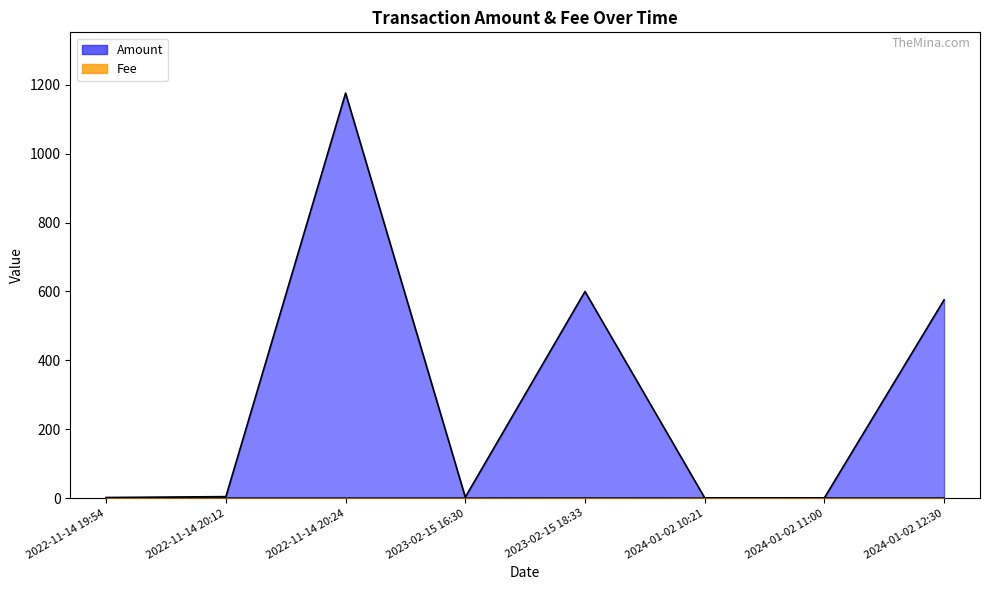

At 2024-01-02 12:30, list the series in order from smallest to largest.

Fee, Amount